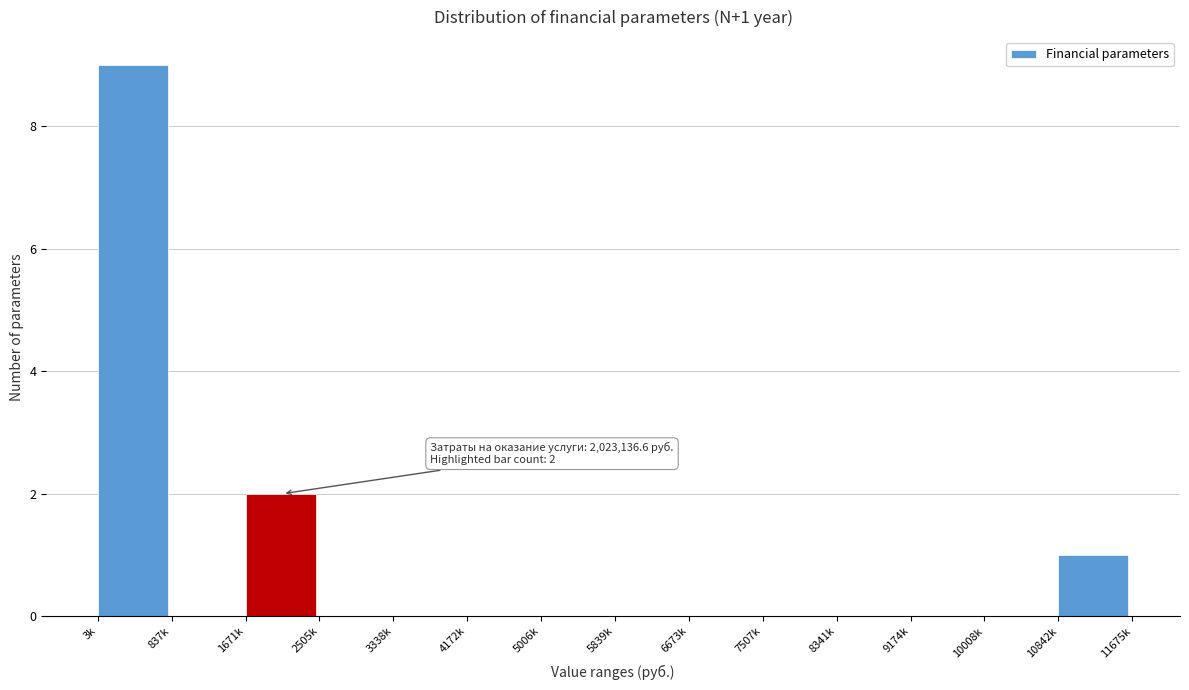

Reading right to left, transcribe all the data shown in this chart.

10842k=1	10008k=0	9174k=0	8341k=0	7507k=0	6673k=0	5839k=0	5006k=0	4172k=0	3338k=0	2505k=0	1671k=2	837k=0	3k=9